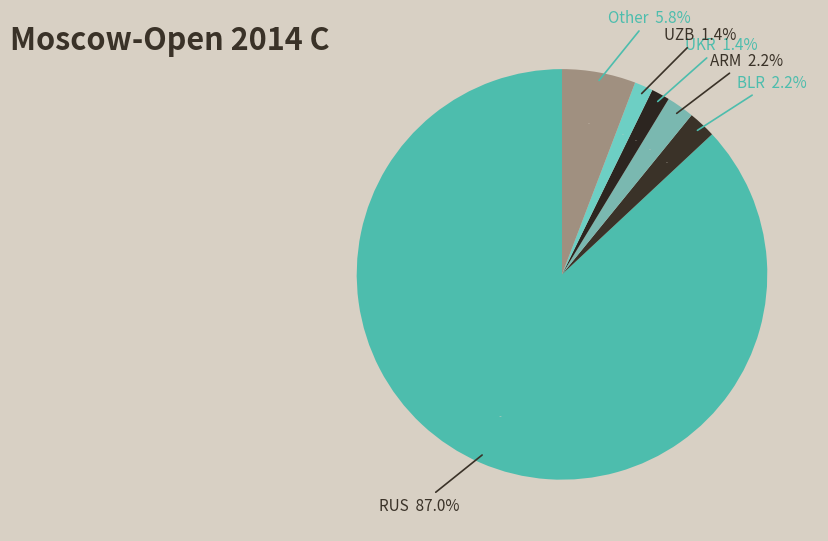

To the nearest percent, what portion does RUS represent?

87%